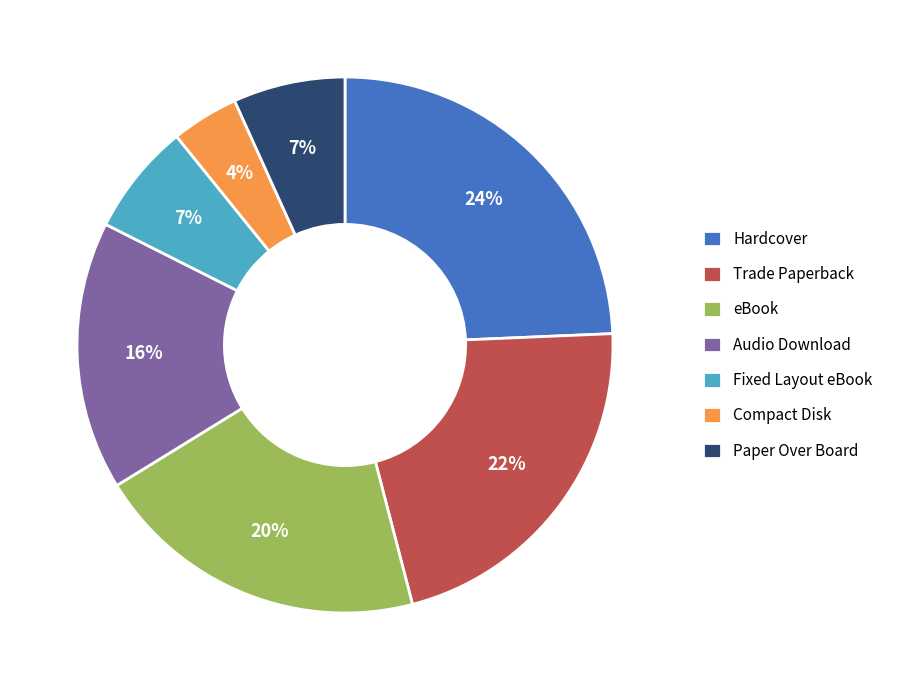

Combined, do Fixed Layout eBook and Hardcover account for over 50%?

No